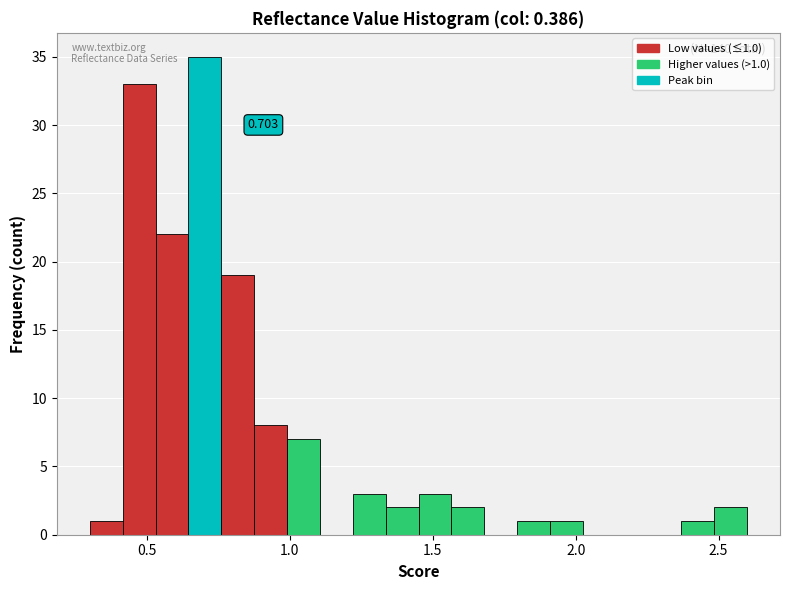

Read against the x-axis, roughly where is the centre of the tallest bar?

0.70